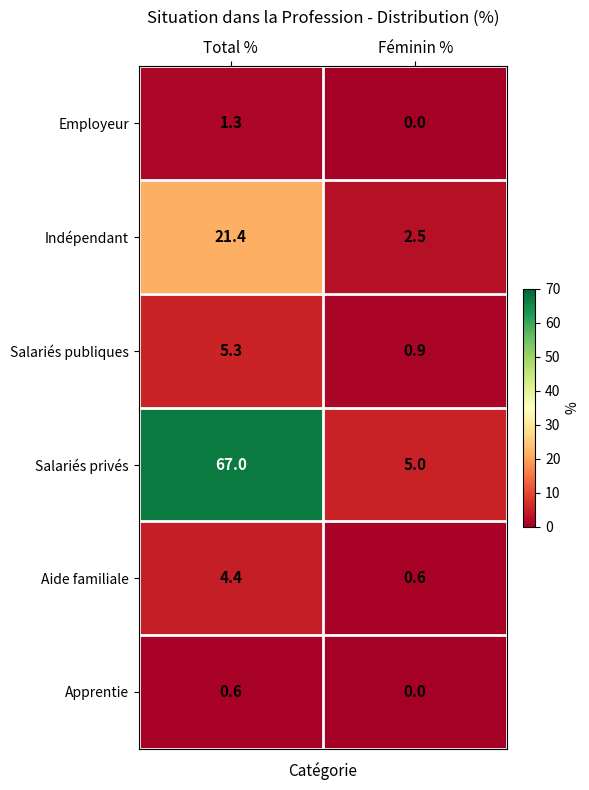

Rank the series by their maximum value, from lowest to highest.

Apprentie, Employeur, Aide familiale, Salariés publiques, Indépendant, Salariés privés